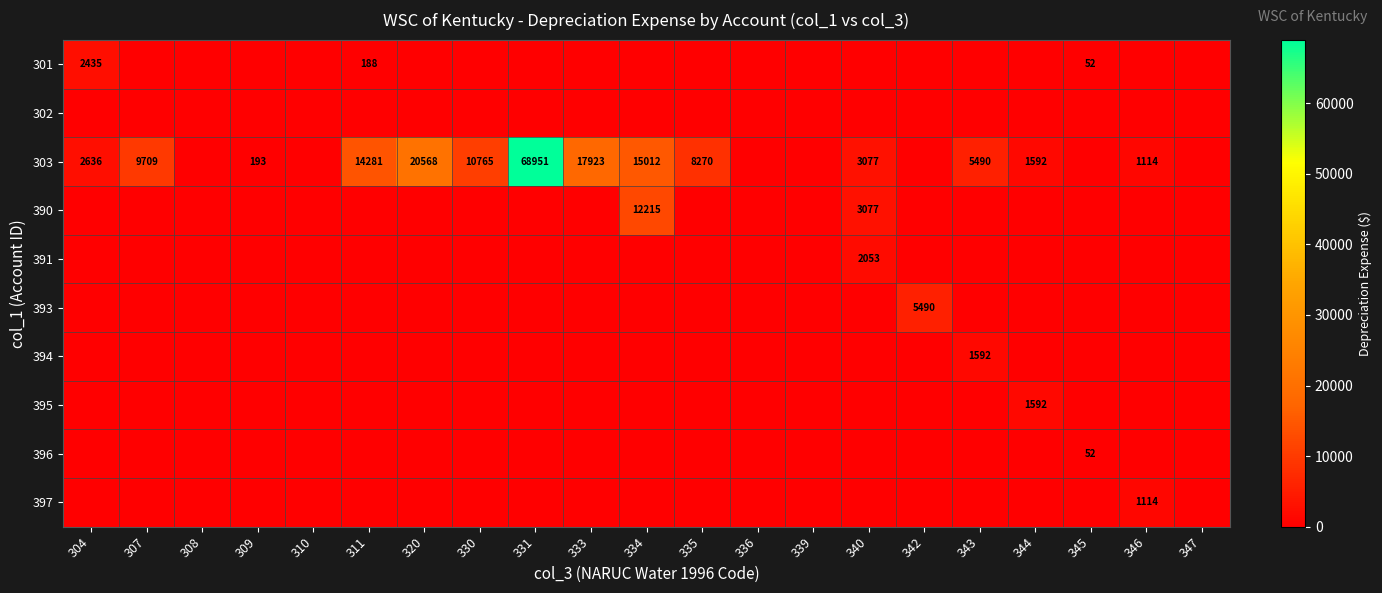

The value of 391 at 340 is 3205. True or false?

False